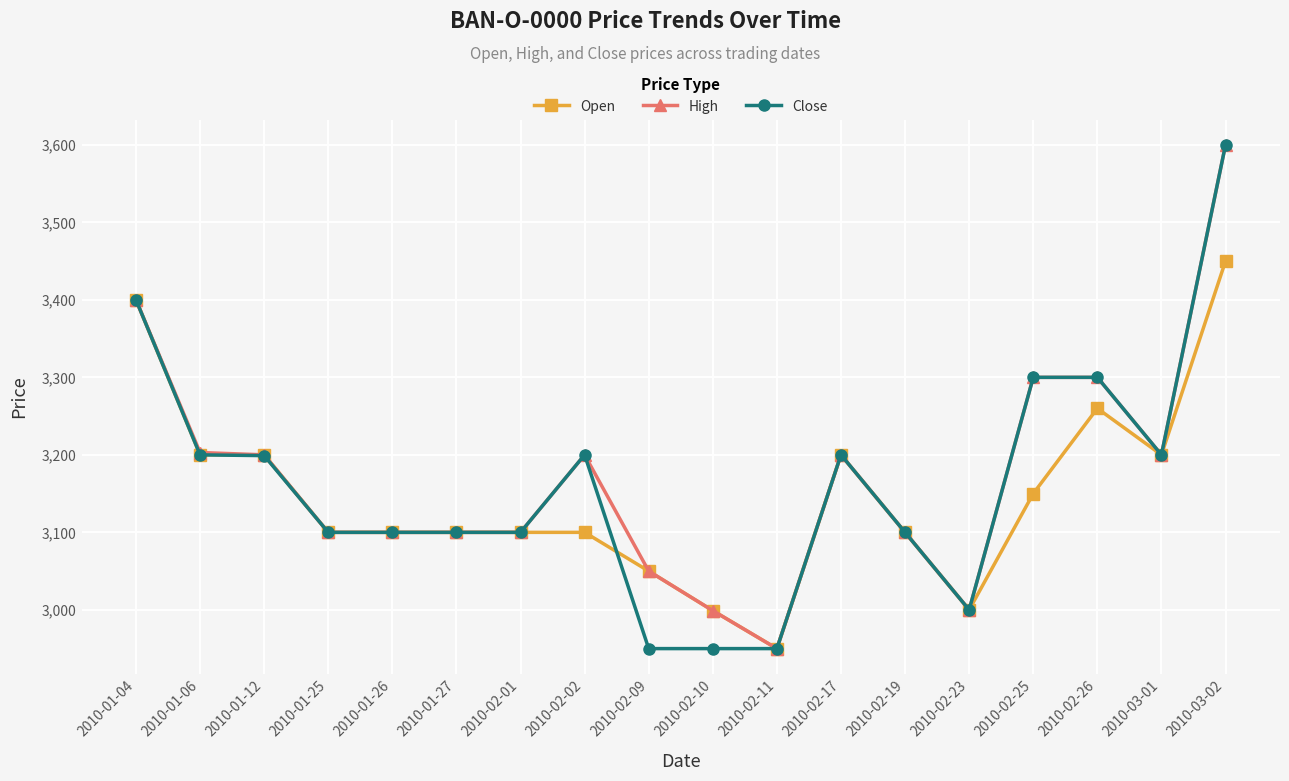

The Open series shows 3050 at 2010-02-09. True or false?

True